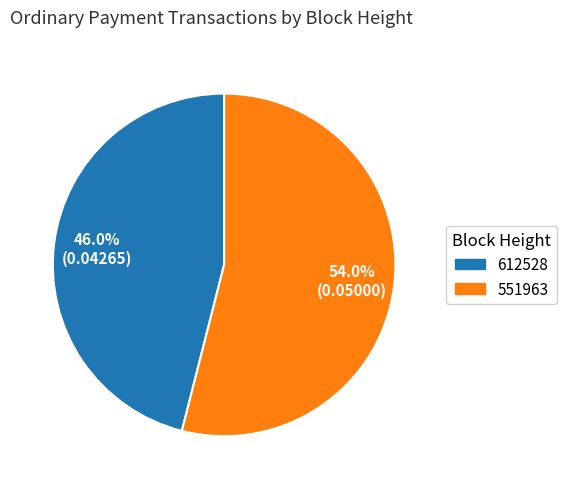

Which category accounts for the majority?

551963